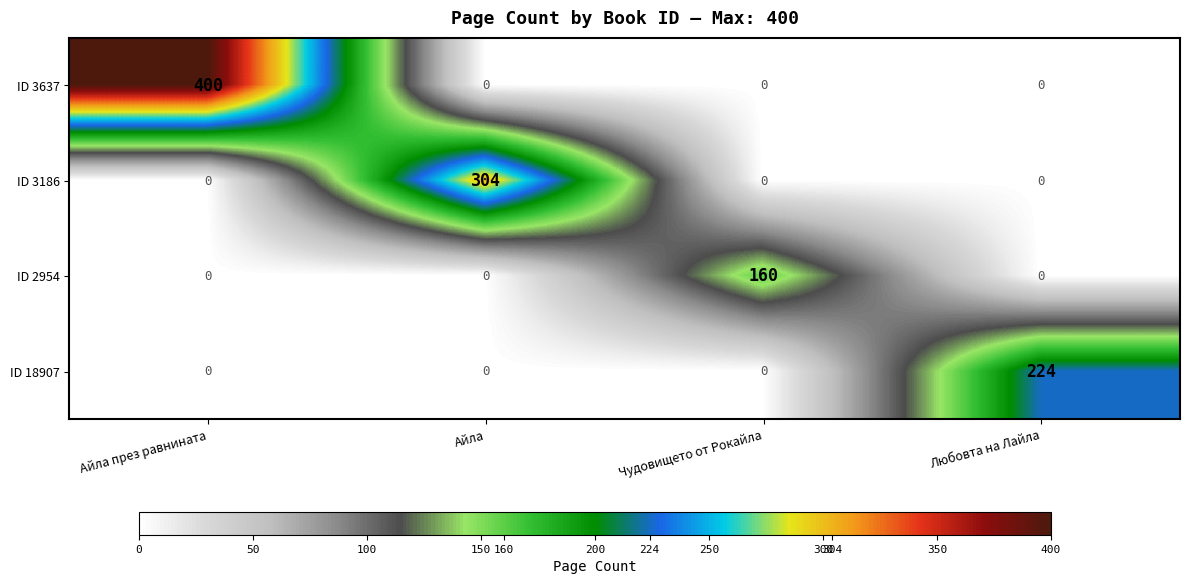

The ID 3637 series shows -135 at Любовта на Лайла. True or false?

False